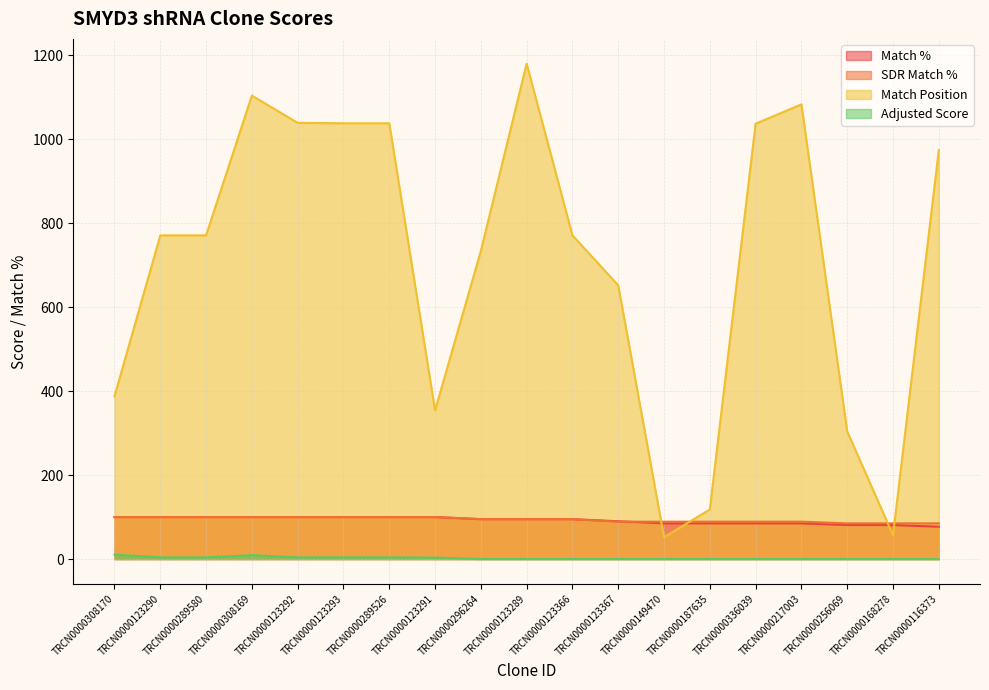

Which series has the largest range (max minus min)?

Match Position